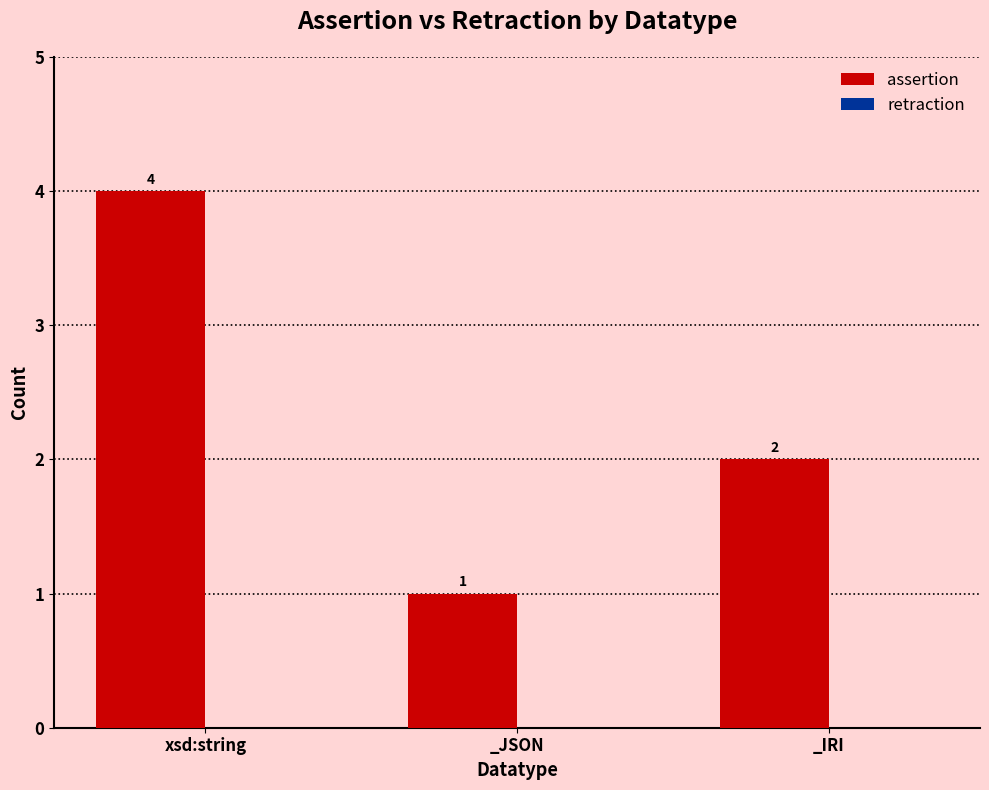

What is the ratio of the value at _JSON to the value at _IRI?

0.5